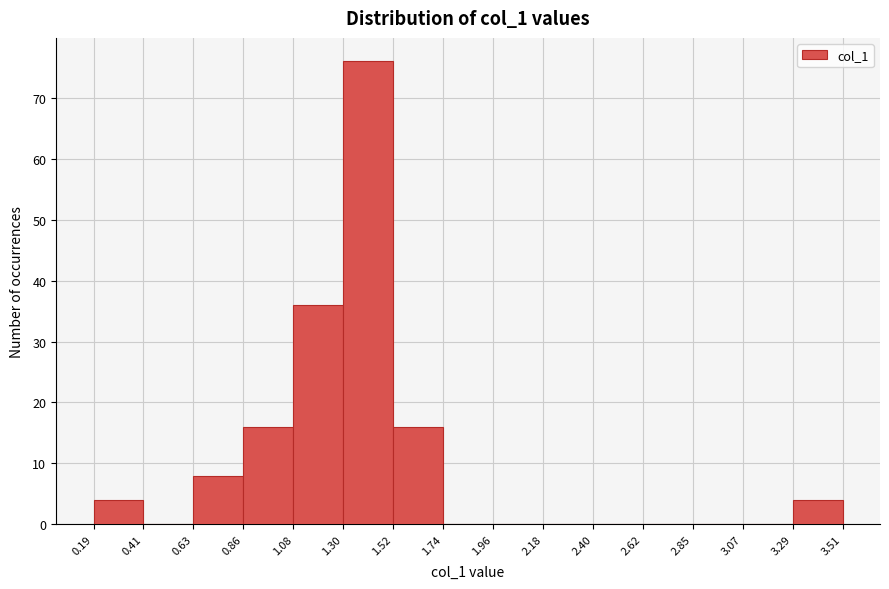

Reading left to right, transcribe this chart: for each bar, give the range it covers on the x-axis and its height. The values are not printed on the chart, so give them approximately, as read against the axis.

0.19 to 0.41: 4
0.41 to 0.63: 0
0.63 to 0.86: 8
0.86 to 1.08: 16
1.08 to 1.30: 36
1.30 to 1.52: 76
1.52 to 1.74: 16
1.74 to 1.96: 0
1.96 to 2.18: 0
2.18 to 2.40: 0
2.40 to 2.62: 0
2.62 to 2.85: 0
2.85 to 3.07: 0
3.07 to 3.29: 0
3.29 to 3.51: 4